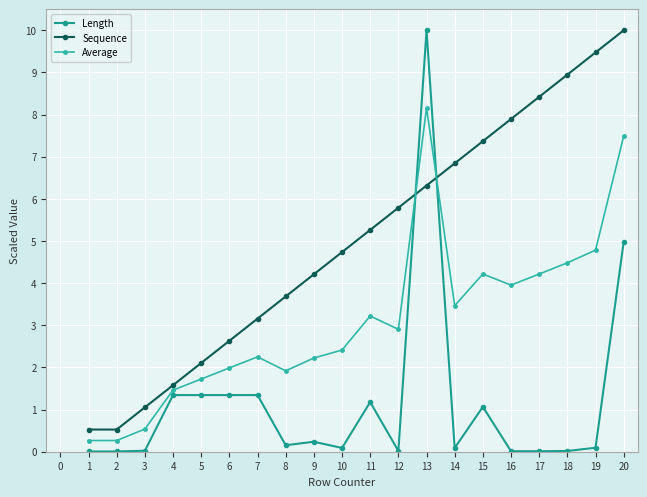

What are all the series names shown in the legend?

Length, Sequence, Average